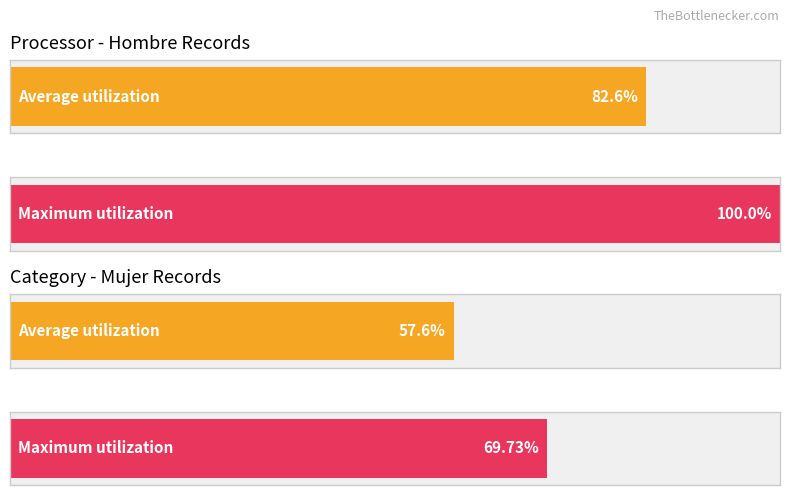

List the series in order of their overall mean, lowest first.

Mujer, Hombre